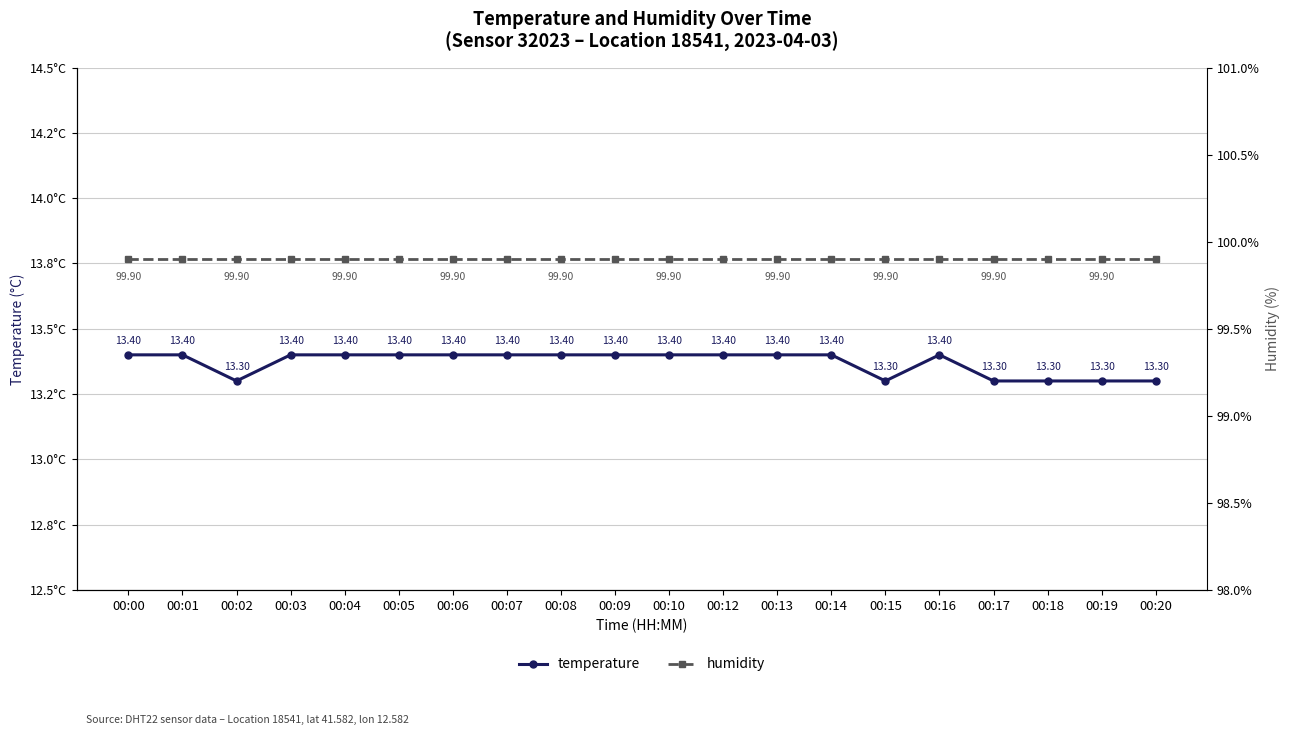

True or false: temperature has a value of 8.3 at 00:13.

False